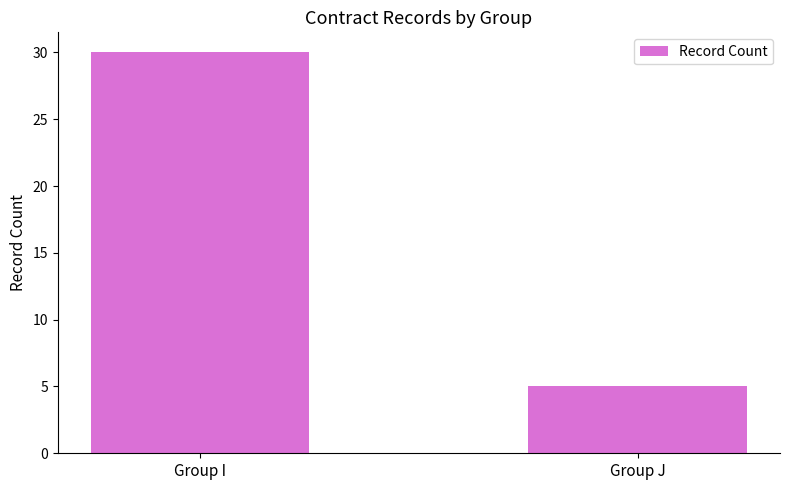

Rank the categories by value from lowest to highest.

Group J, Group I